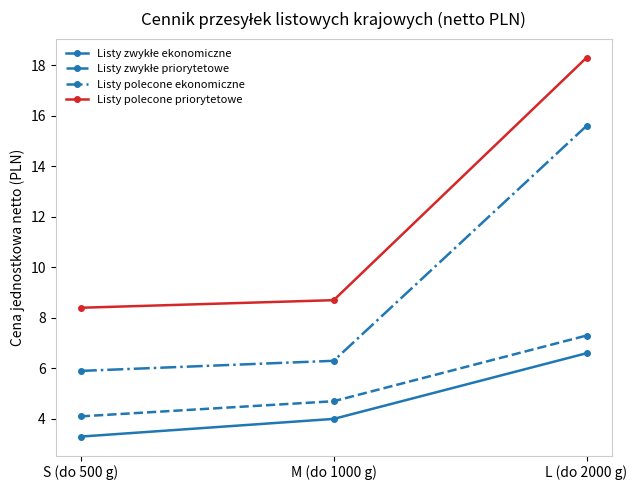

Between S (do 500 g) and L (do 2000 g), which series saw the biggest shift?

Listy polecone priorytetowe